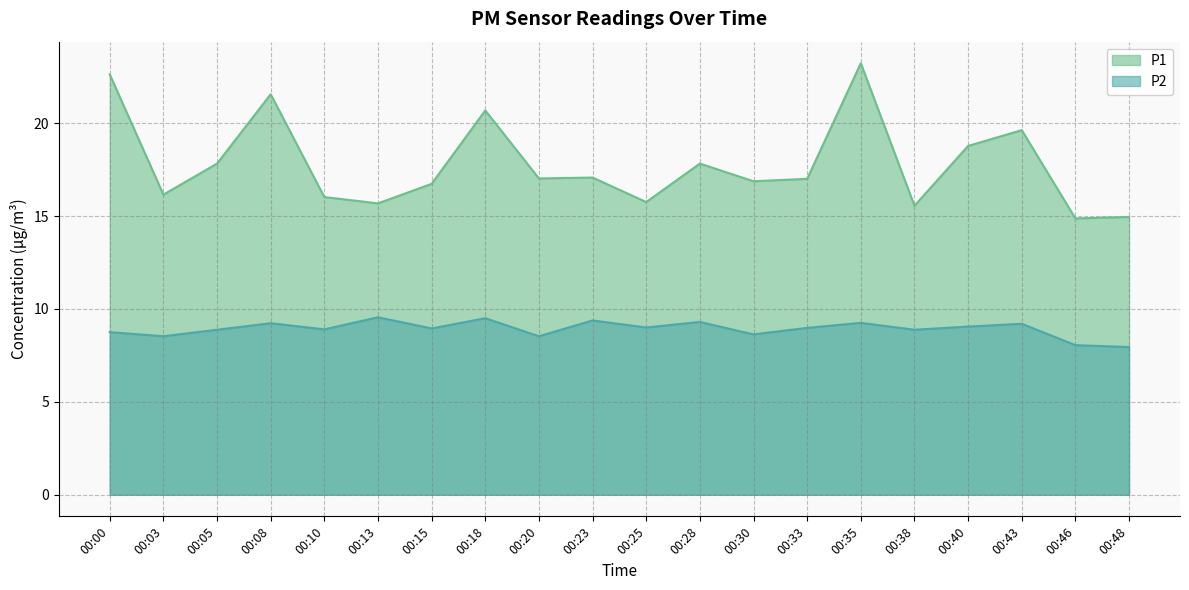

How many values in the P2 series are below 8?

1